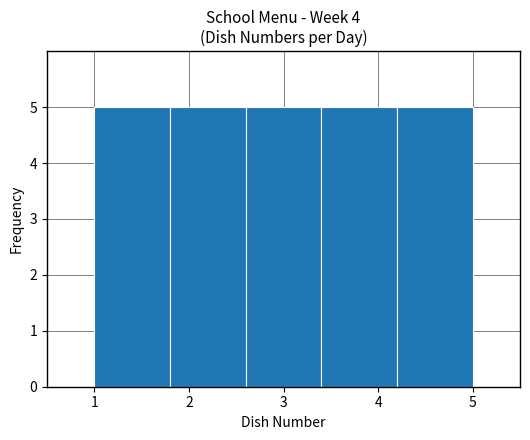

How tall is the bar that spans 3.4 to 4.2 on the x-axis? The values are not printed on the chart, so give them approximately, as read against the axis.

5